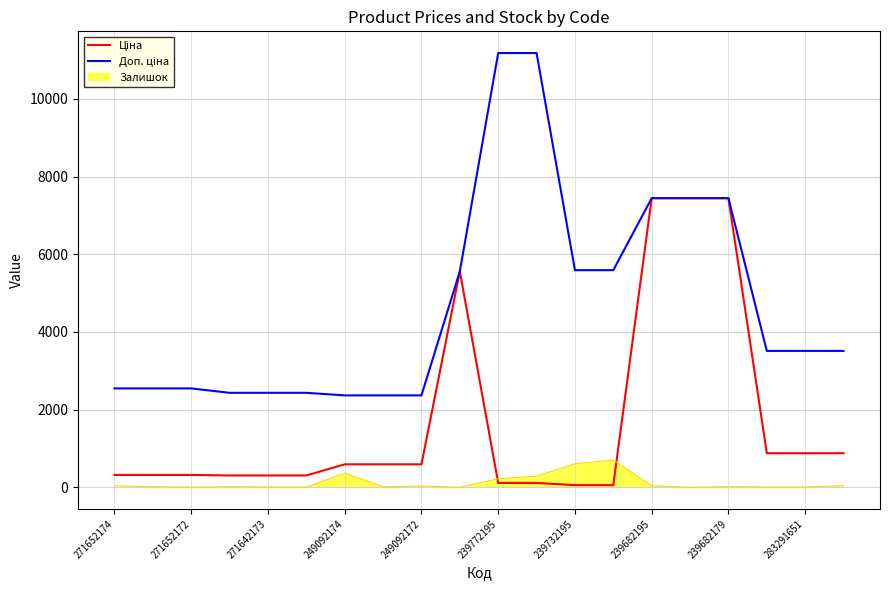

What is the maximum value shown in the chart?

11182.0